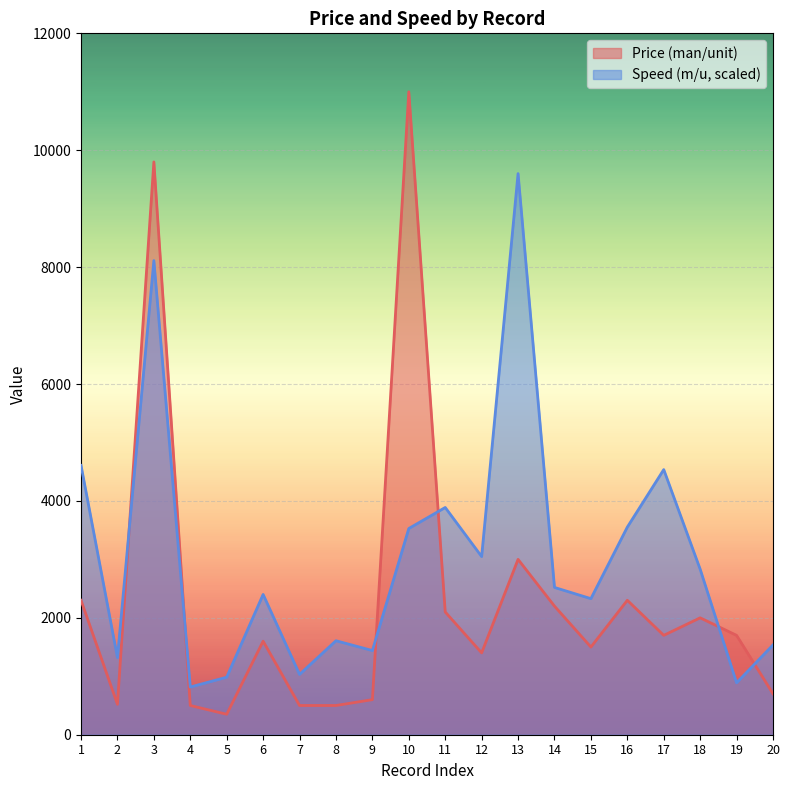

True or false: Price (man/unit) has a value of 2300.0 at 16.

True